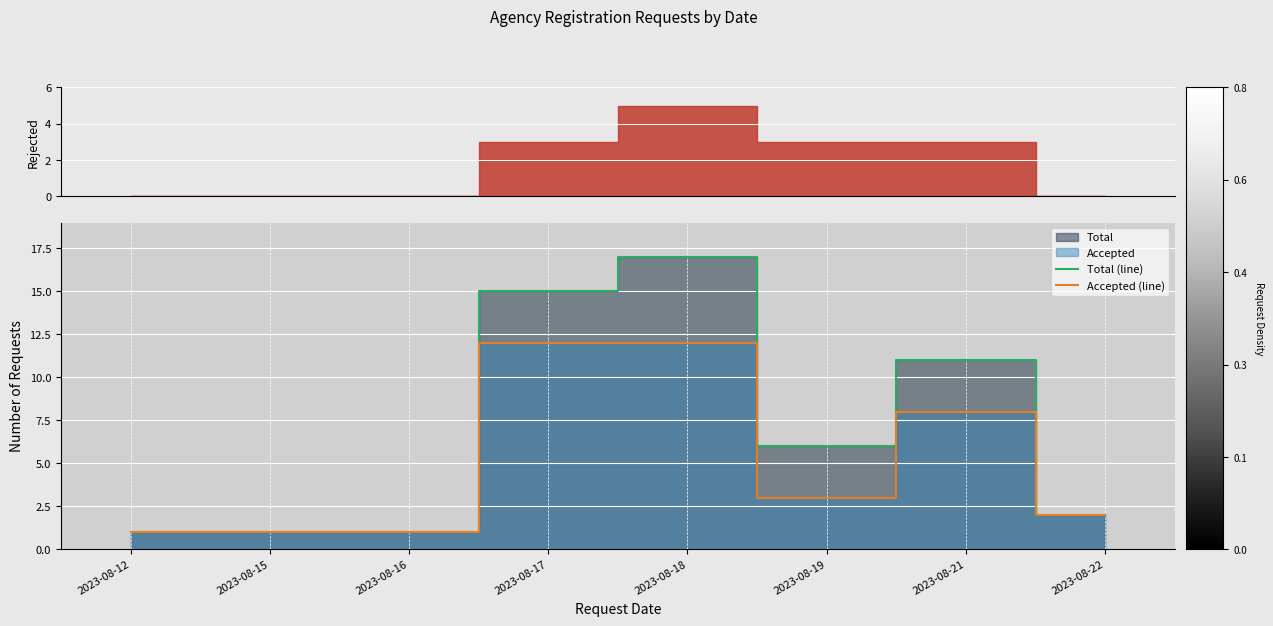

True or false: Accepted (line) and Total (line) cross at least once.

False